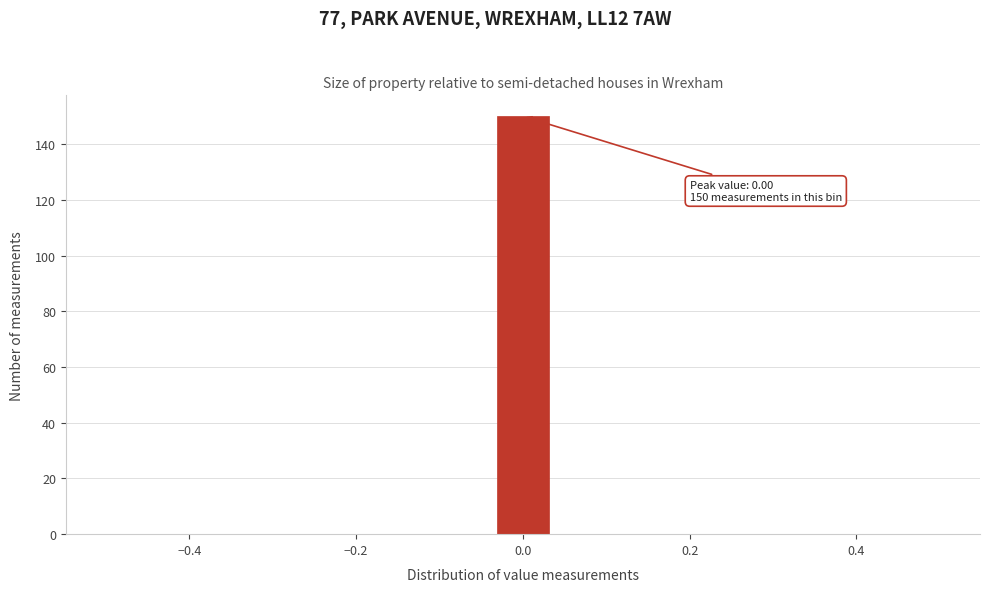

Around what value on the x-axis is the tallest bar? Give the approximate position of its centre, as read against the axis.

0.00